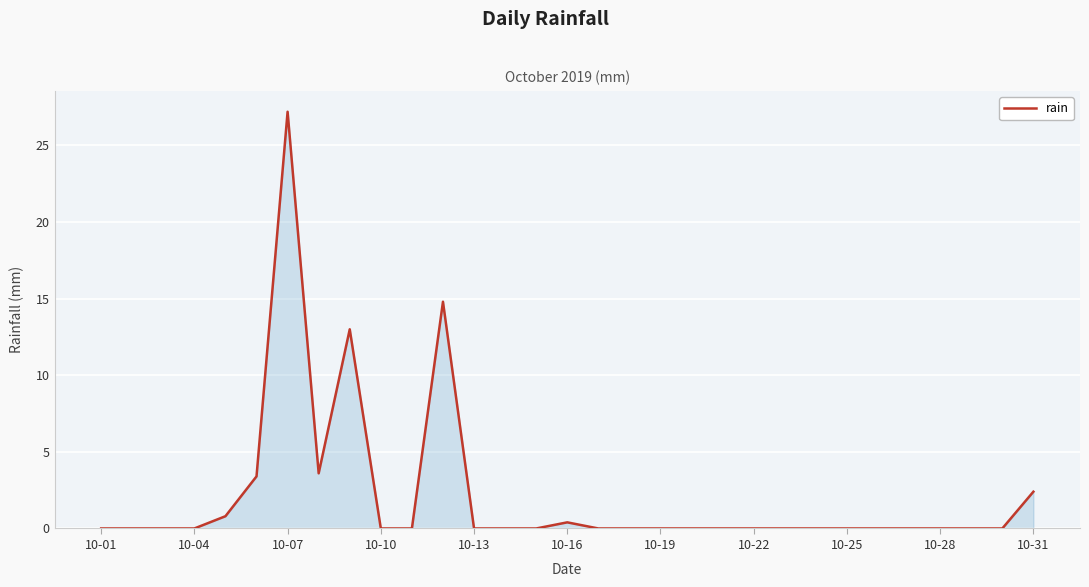

What is the difference between the maximum and minimum values?

27.2